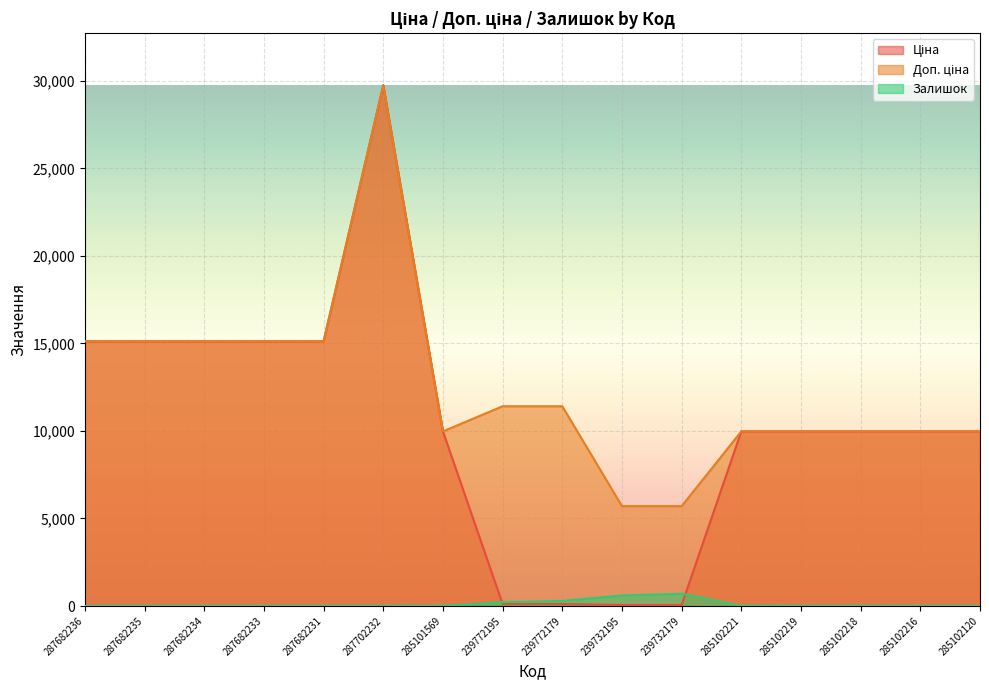

Rank the series by their maximum value, from highest to lowest.

Ціна, Доп. ціна, Залишок